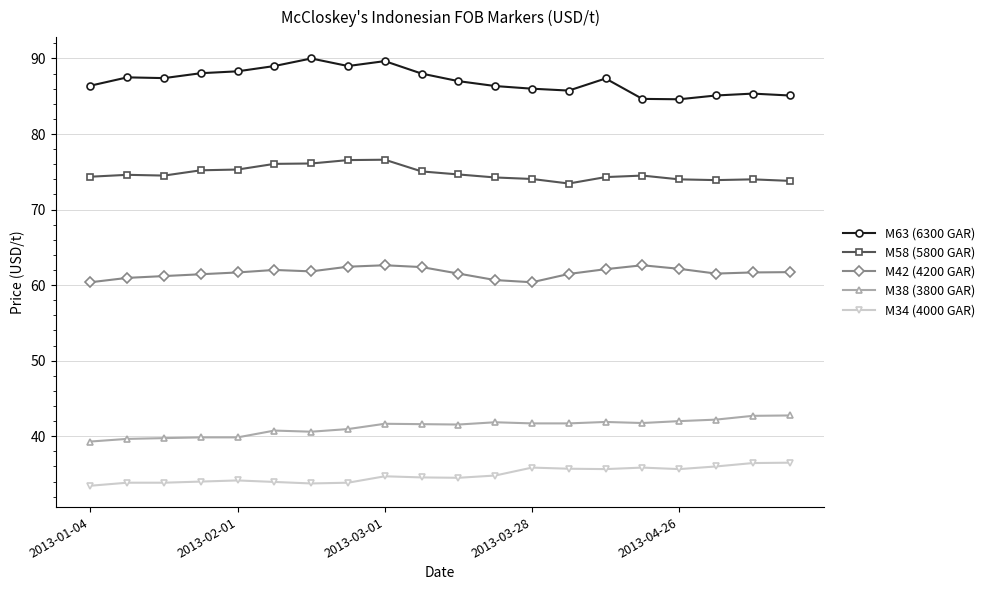

What is the average value of the M42 (4200 GAR) series?

61.6